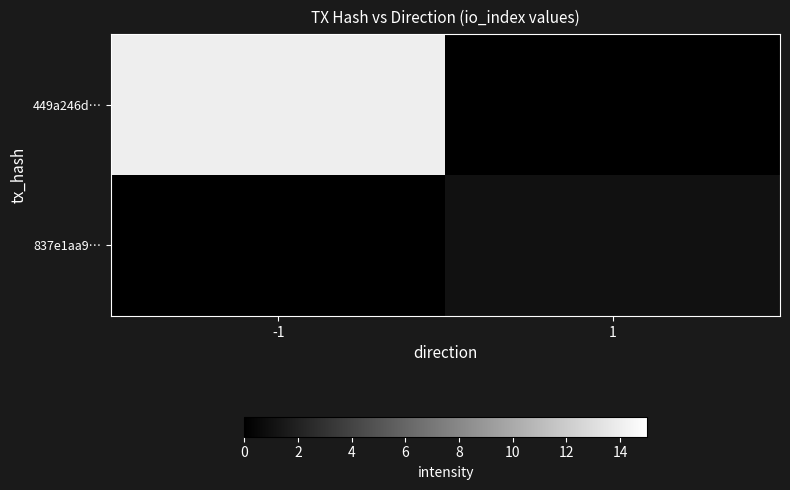

At 1, list the series in order from smallest to largest.

449a246d…, 837e1aa9…